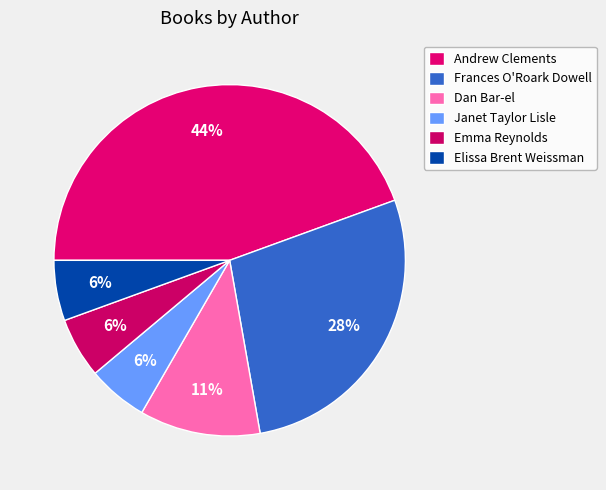

Approximately how many times larger is the value at Emma Reynolds compared to Janet Taylor Lisle?

1.0